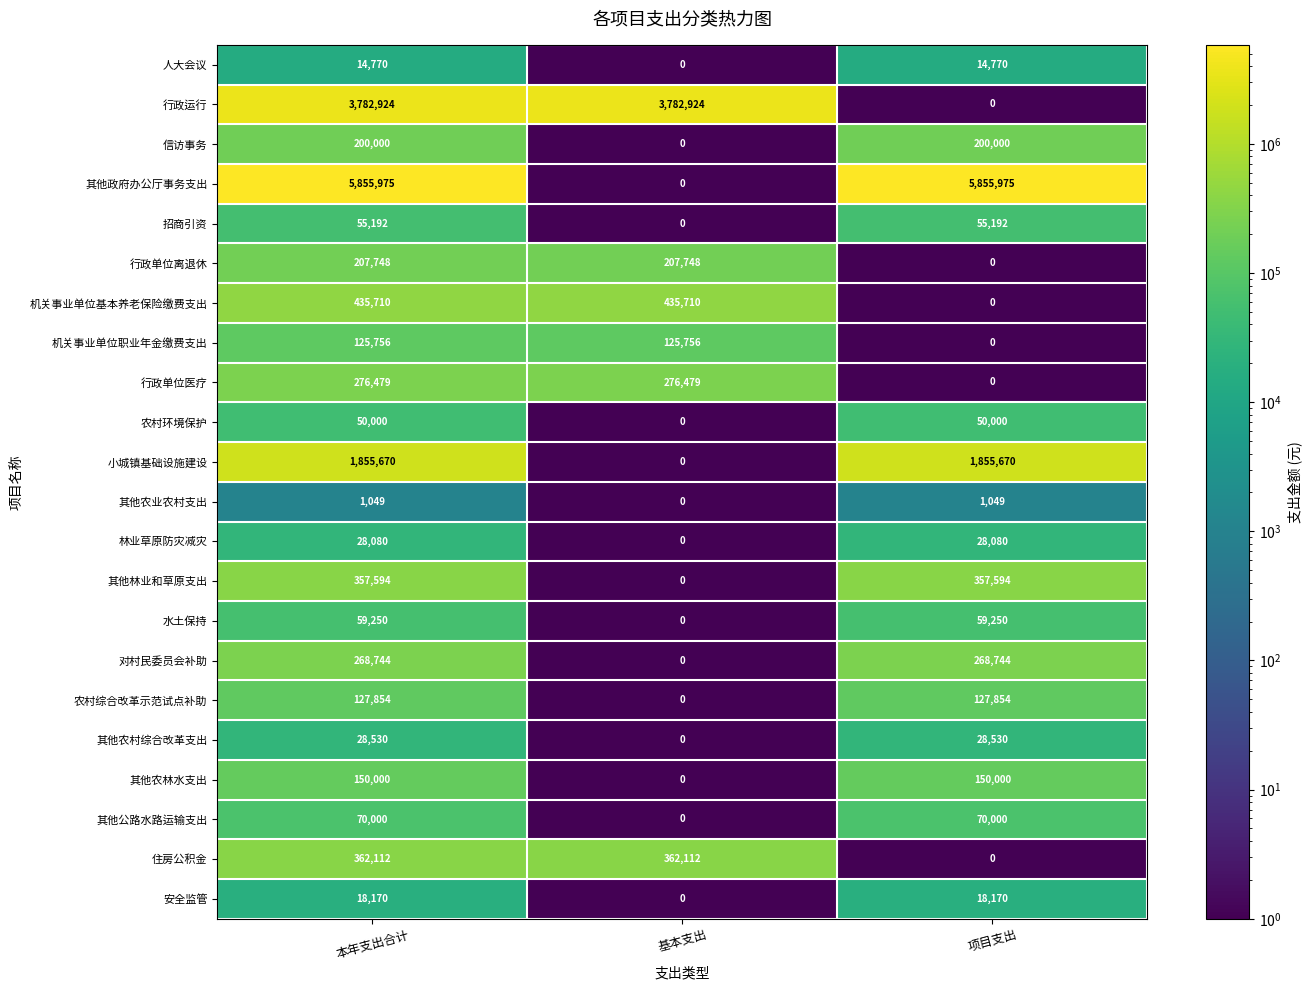

How many 行政单位离退休 values are between 0 and 207748?

3